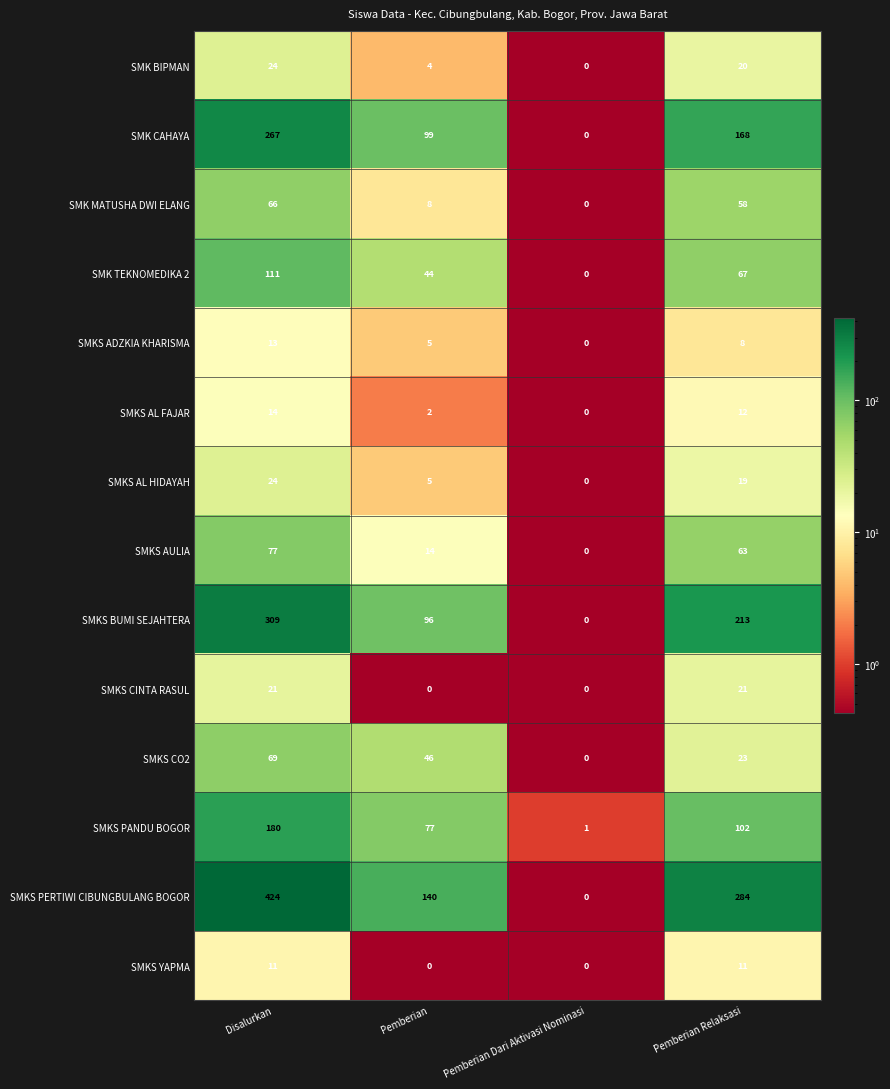

Which series has the largest range (max minus min)?

SMKS PERTIWI CIBUNGBULANG BOGOR